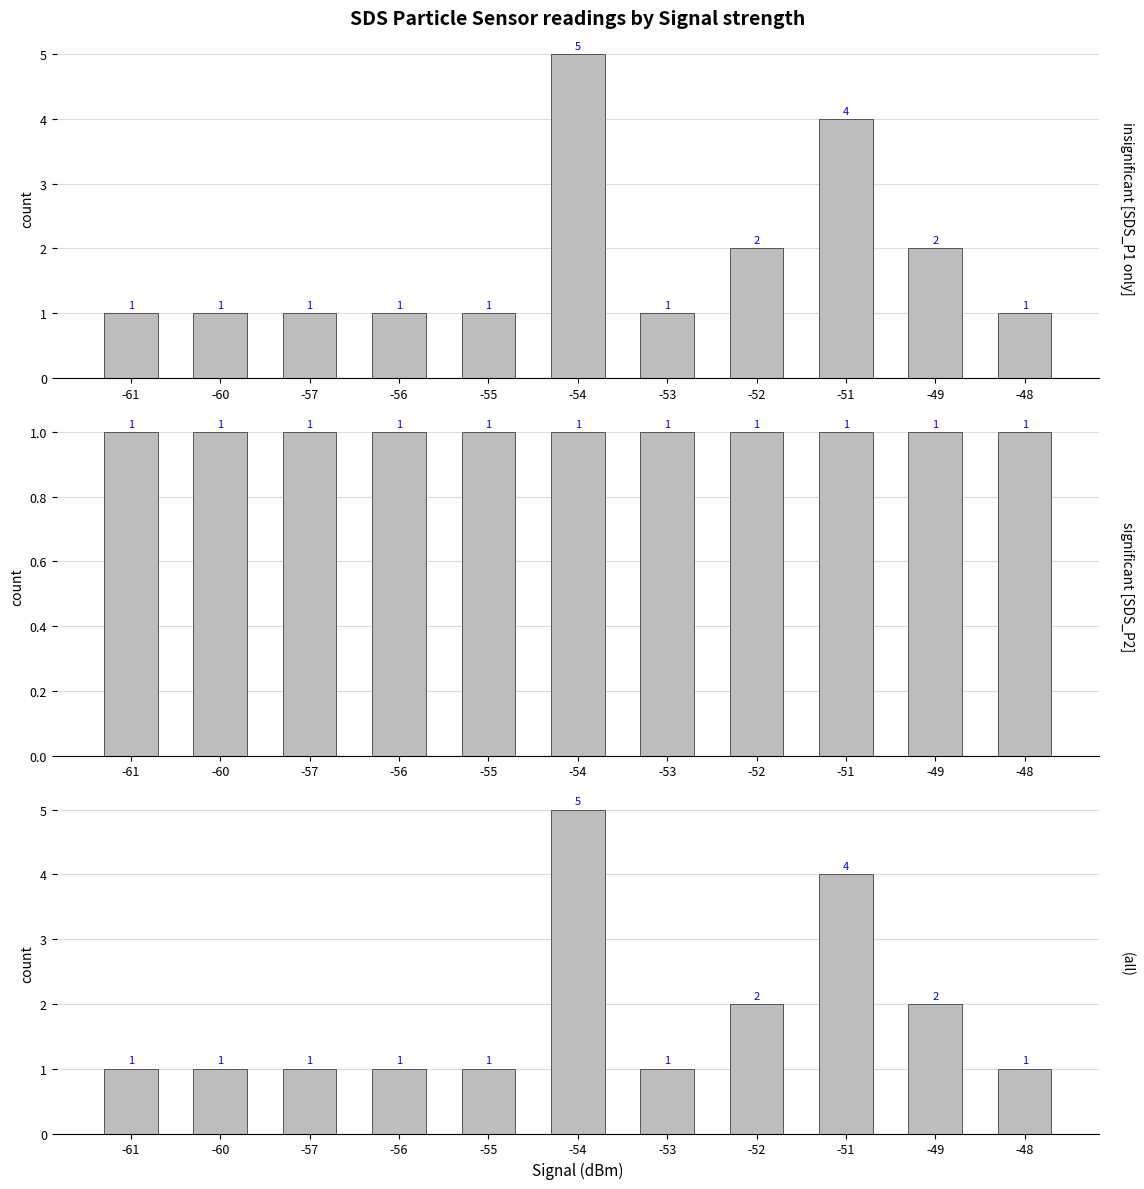

Reading left to right, what are all the values shown in this chart?

1	1	1	1	1	5	1	2	4	2	1